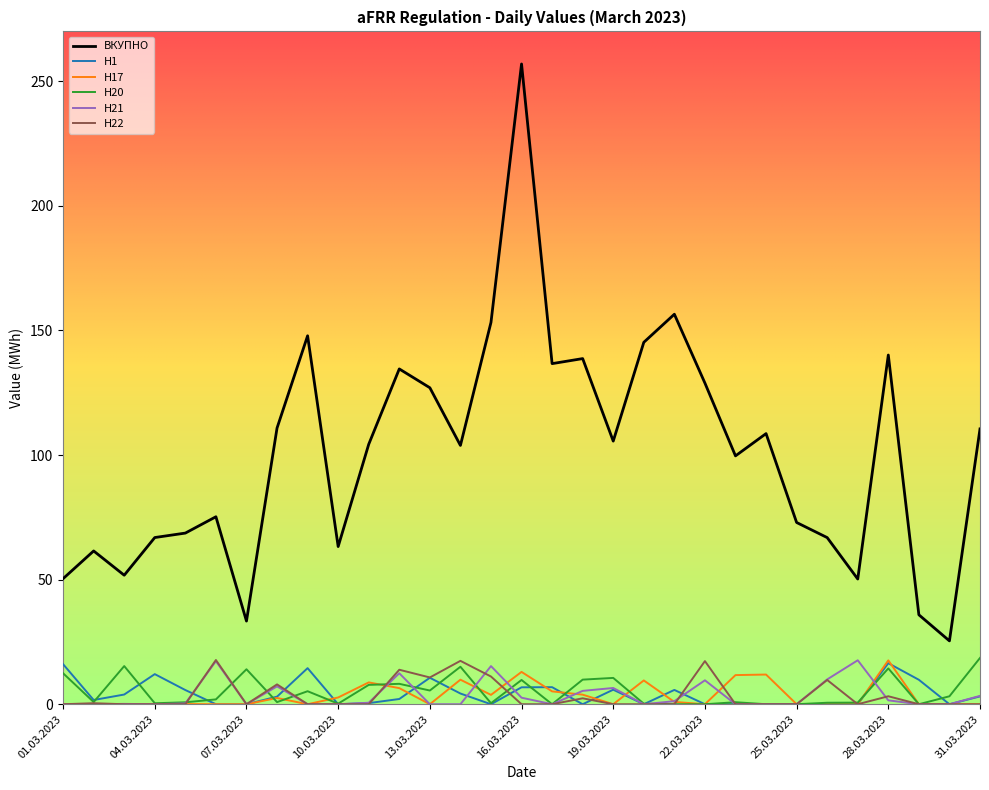

Which series has the widest spread of values?

ВКУПНО